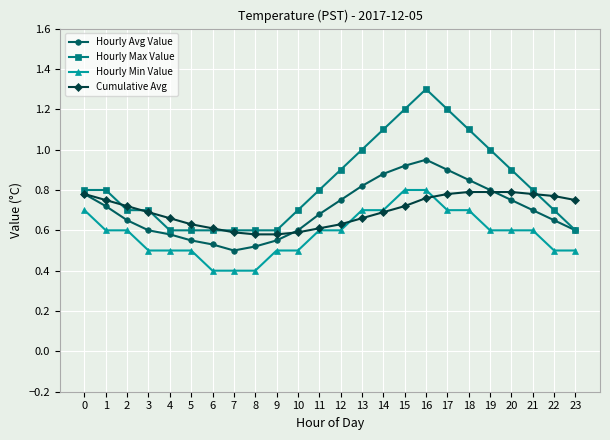

Which series has the largest total across all categories?

Hourly Max Value